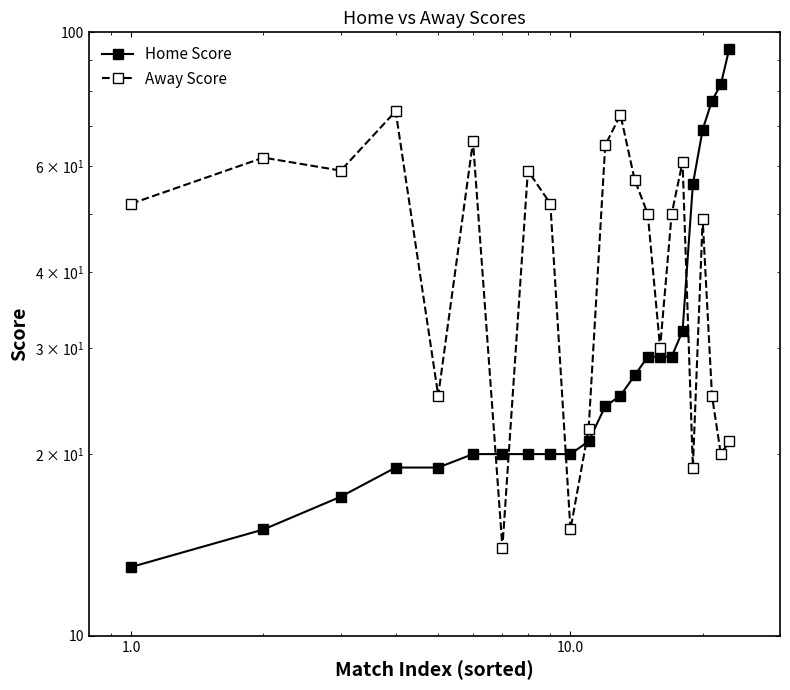

Which series ends up on top after the final intersection of Home Score and Away Score?

Home Score